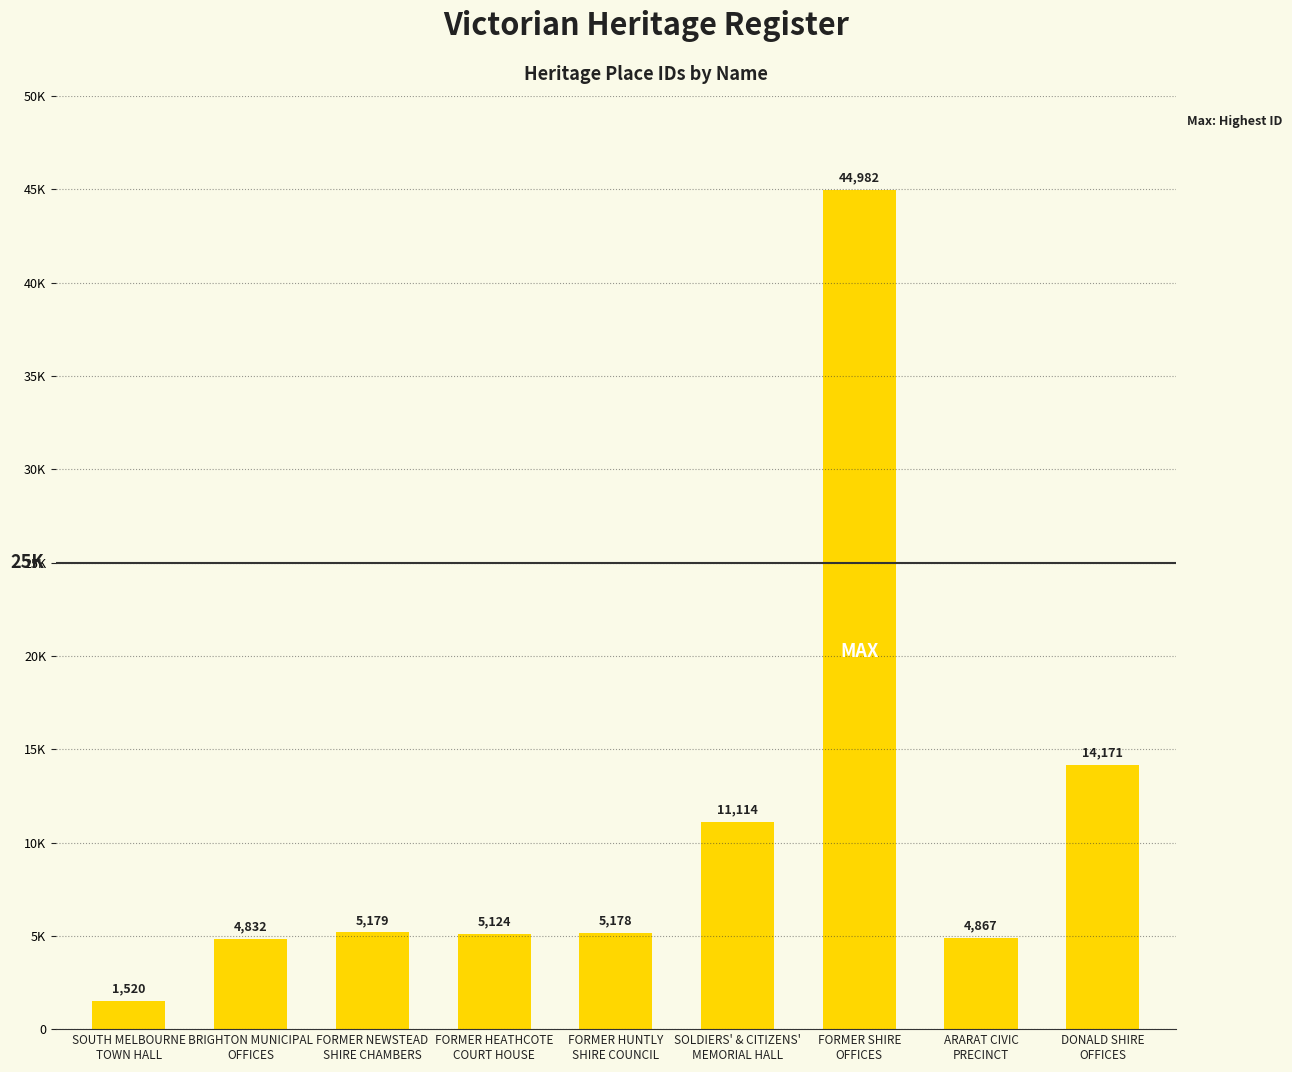

Are the bars grouped side by side (vs. stacked)?

No